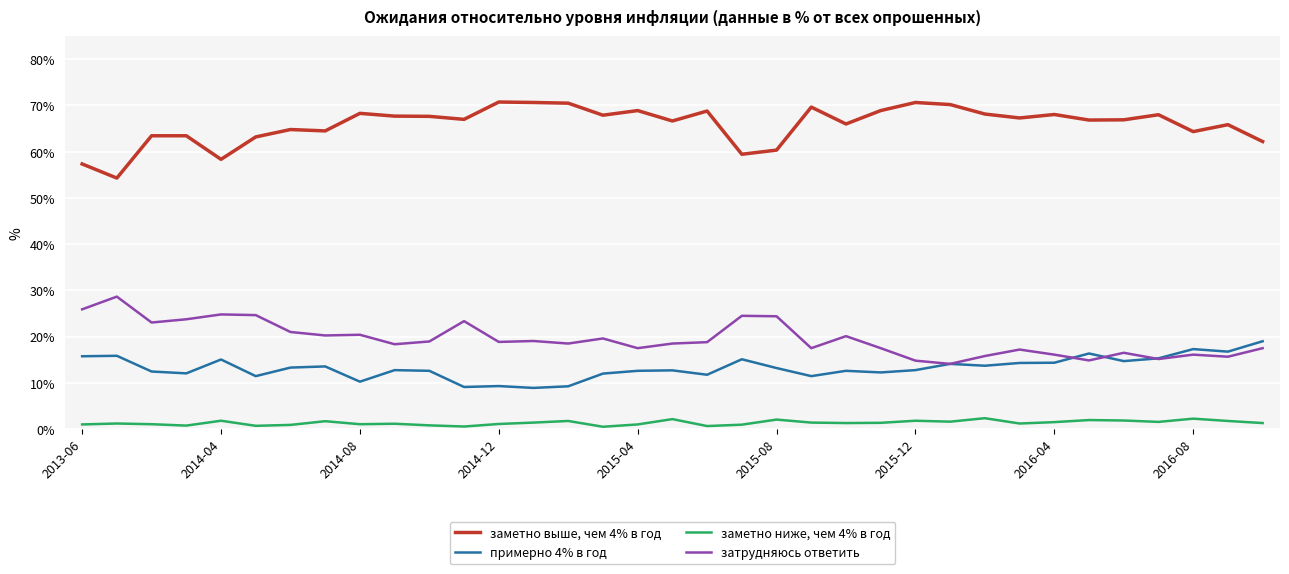

What is the minimum value shown in the chart?

0.5